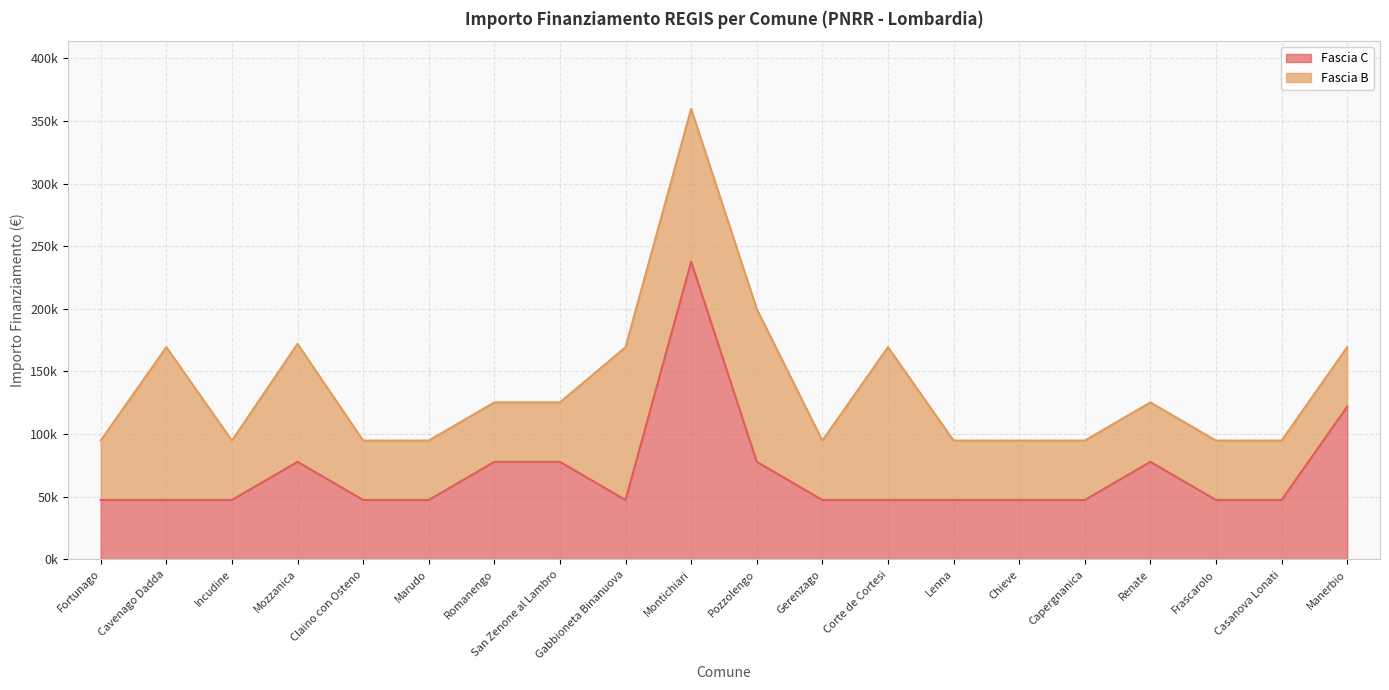

What is the change in value from Chieve to Manerbio?

+74565